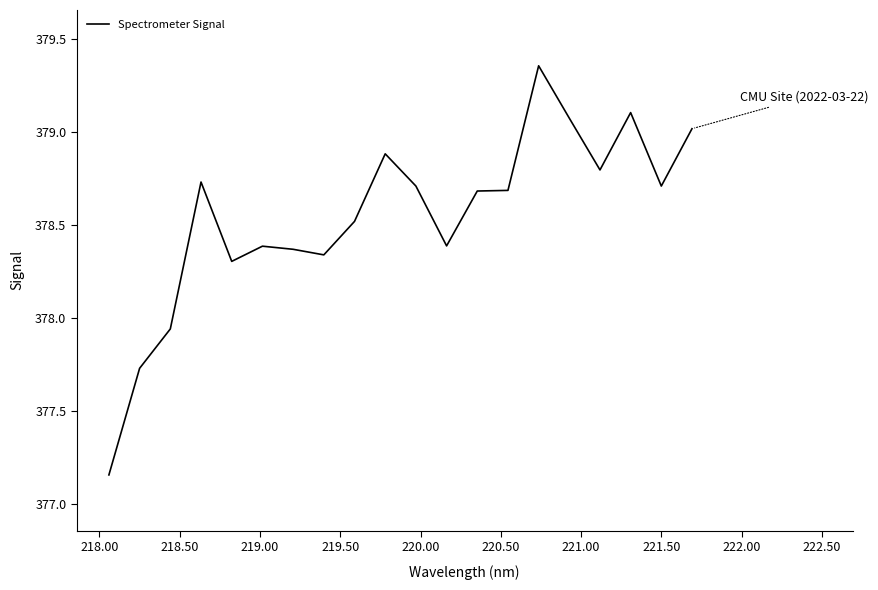

What is the difference between the maximum and minimum values?

2.2